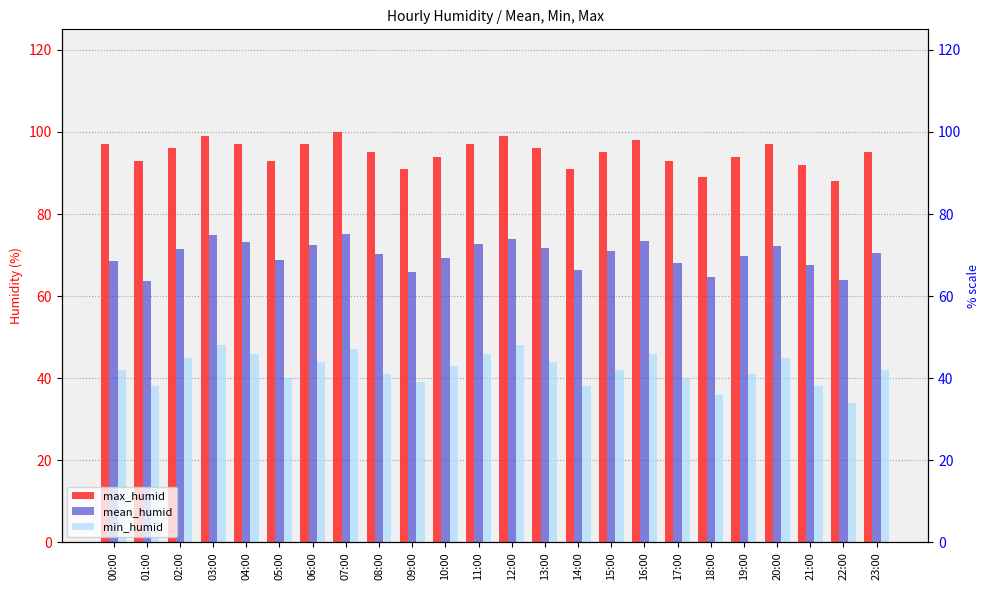

Reading left to right, transcribe all the data shown in this chart.

max_humid: 00:00=97.0	01:00=93.0	02:00=96.0	03:00=99.0	04:00=97.0	05:00=93.0	06:00=97.0	07:00=100.0	08:00=95.0	09:00=91.0	10:00=94.0	11:00=97.0	12:00=99.0	13:00=96.0	14:00=91.0	15:00=95.0	16:00=98.0	17:00=93.0	18:00=89.0	19:00=94.0	20:00=97.0	21:00=92.0	22:00=88.0	23:00=95.0
mean_humid: 00:00=68.5	01:00=63.6	02:00=71.5	03:00=74.8	04:00=73.2	05:00=68.9	06:00=72.4	07:00=75.1	08:00=70.3	09:00=65.8	10:00=69.2	11:00=72.6	12:00=74.0	13:00=71.8	14:00=66.4	15:00=70.9	16:00=73.5	17:00=68.1	18:00=64.7	19:00=69.8	20:00=72.3	21:00=67.5	22:00=63.9	23:00=70.4
min_humid: 00:00=42.0	01:00=38.0	02:00=45.0	03:00=48.0	04:00=46.0	05:00=40.0	06:00=44.0	07:00=47.0	08:00=41.0	09:00=39.0	10:00=43.0	11:00=46.0	12:00=48.0	13:00=44.0	14:00=38.0	15:00=42.0	16:00=46.0	17:00=40.0	18:00=36.0	19:00=41.0	20:00=45.0	21:00=38.0	22:00=34.0	23:00=42.0